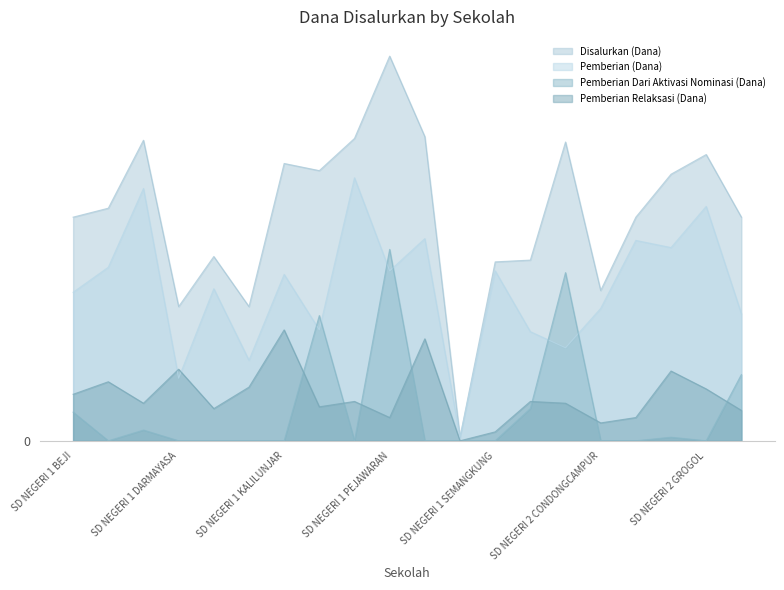

At which category does Disalurkan (Dana) reach its first local valley?

SD NEGERI 1 DARMAYASA